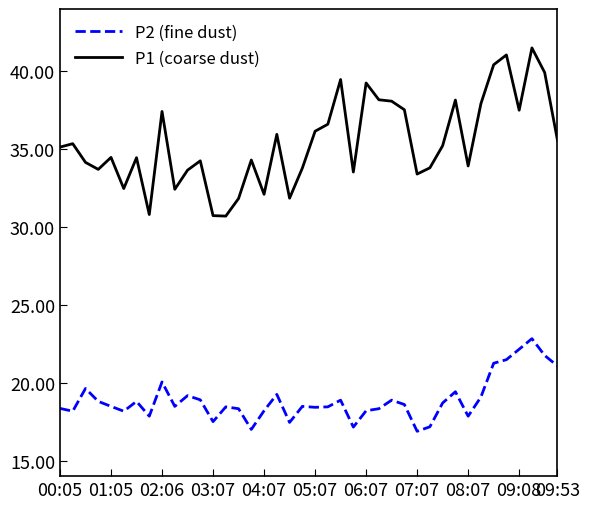

How many lines are shown in the chart?

2